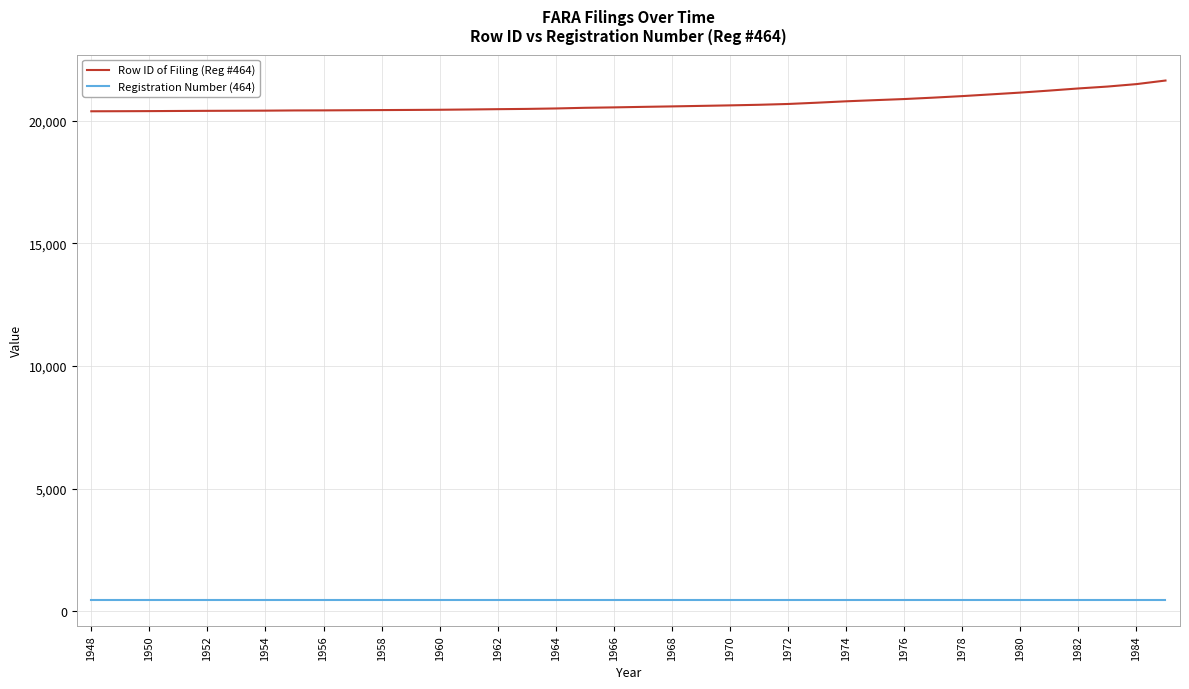

What is the maximum value shown in the chart?

21643